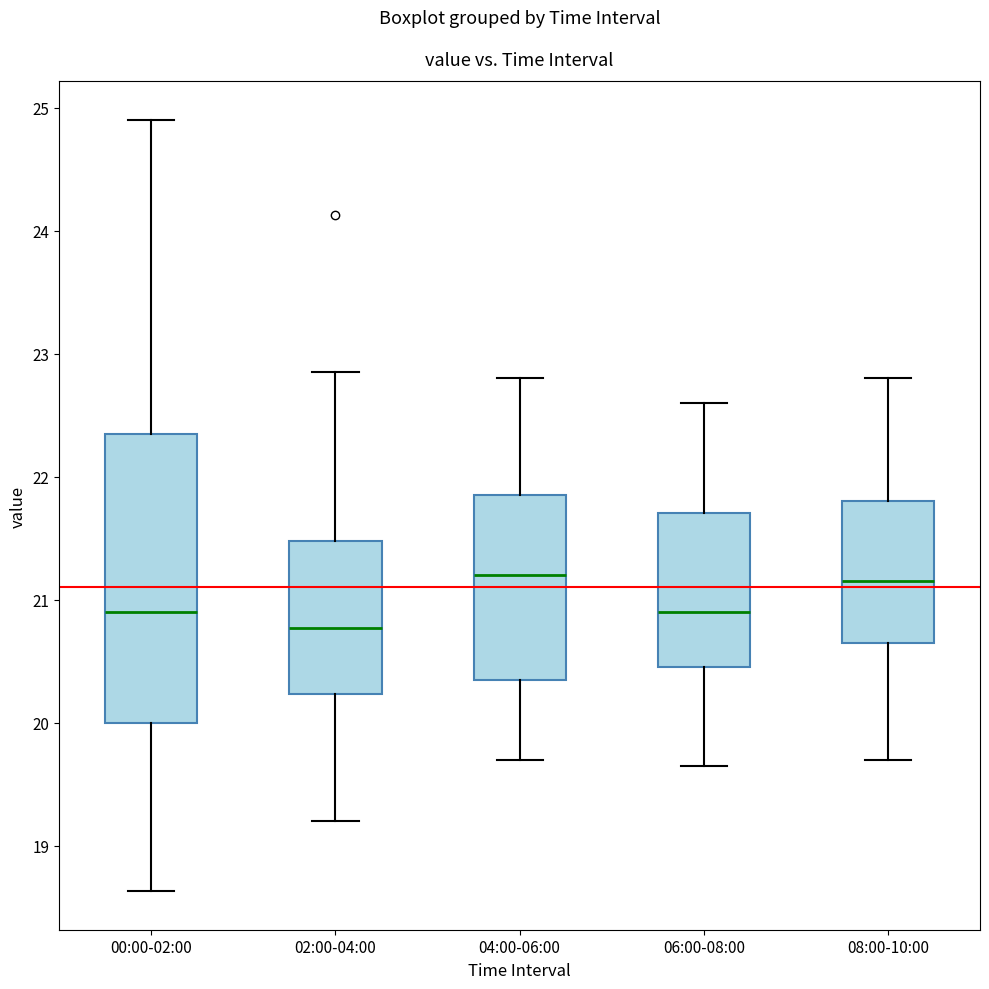

Where is the upper edge of the box for 02:00-04:00 on the y-axis? The values are not printed on the chart, so give them approximately, as read against the axis.

21.5